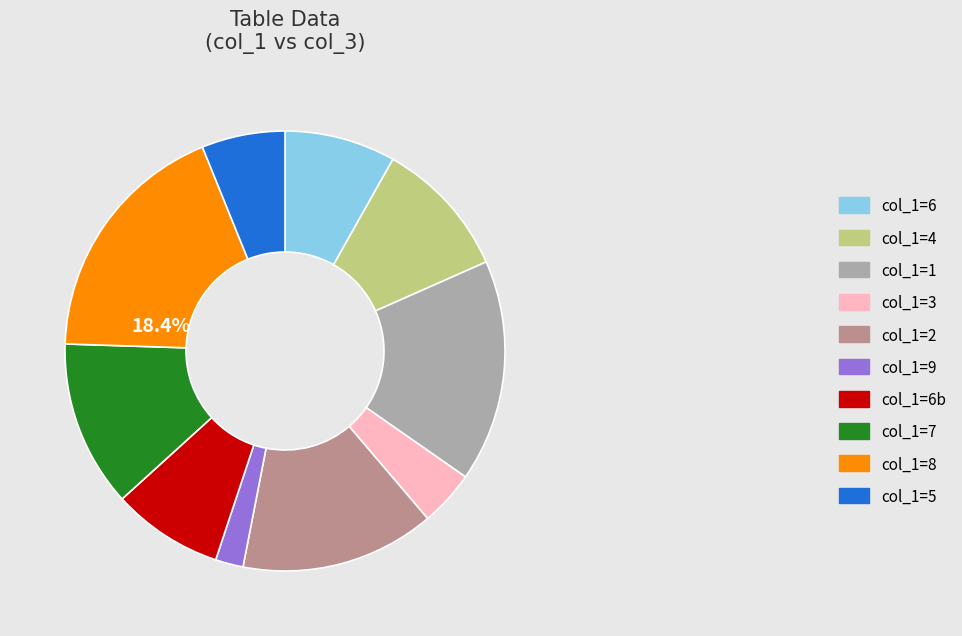

Does any single category account for the majority?

No